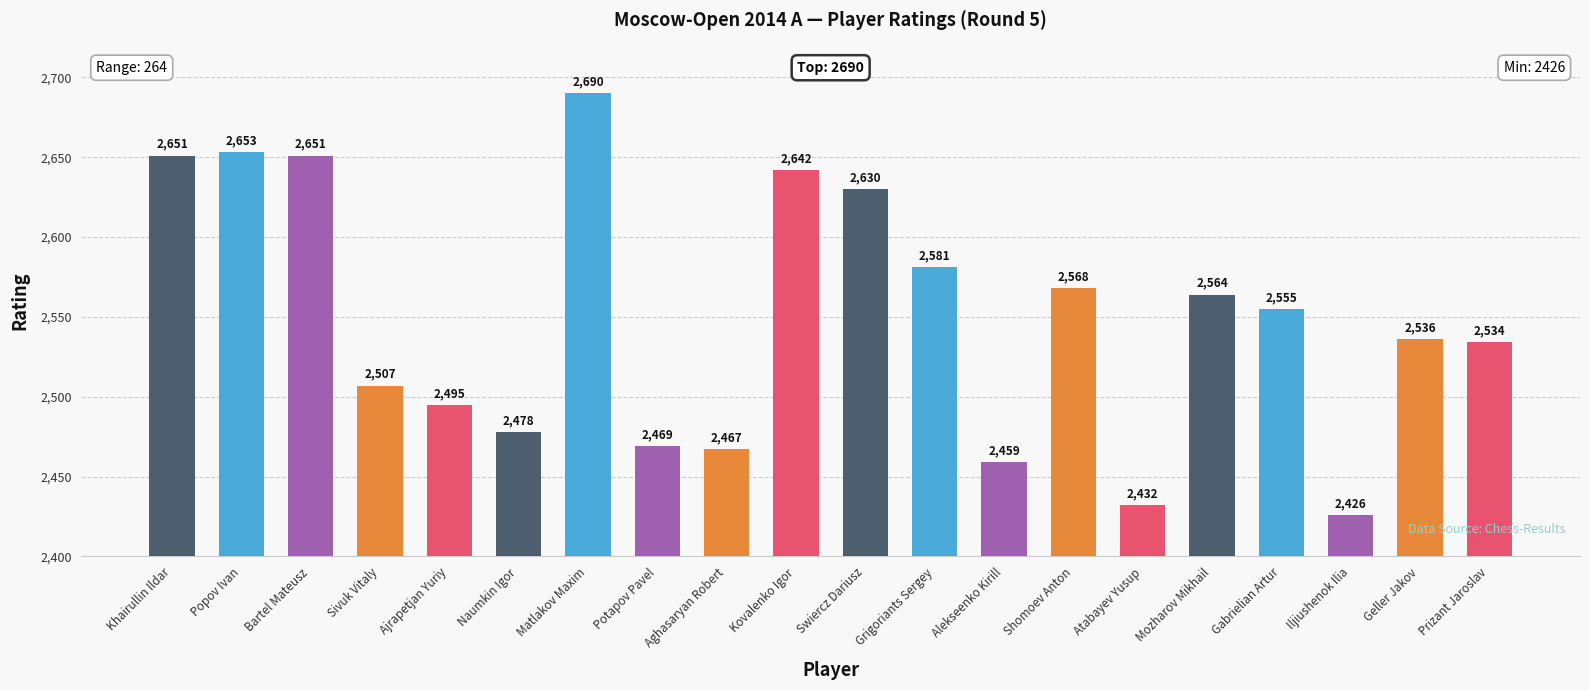

Count the number of categories in the chart.

20